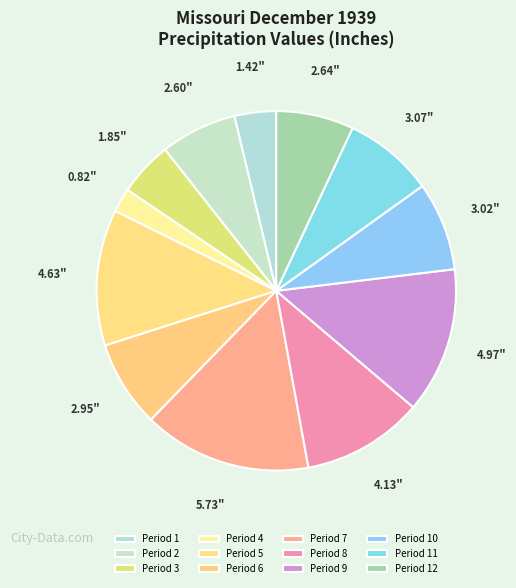

Count the number of slices in the pie.

12